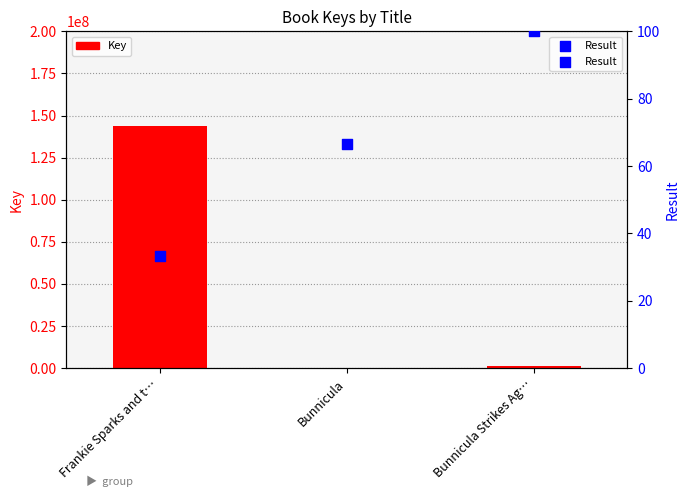

Which series reaches the maximum Y coordinate?

Key